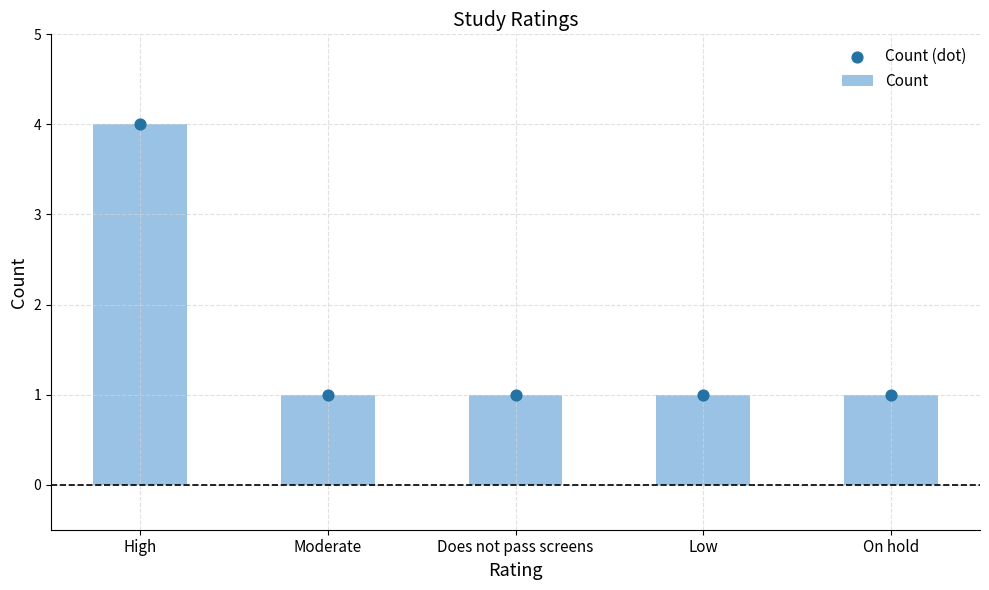

At how many categories does at least one series exceed 3?

1